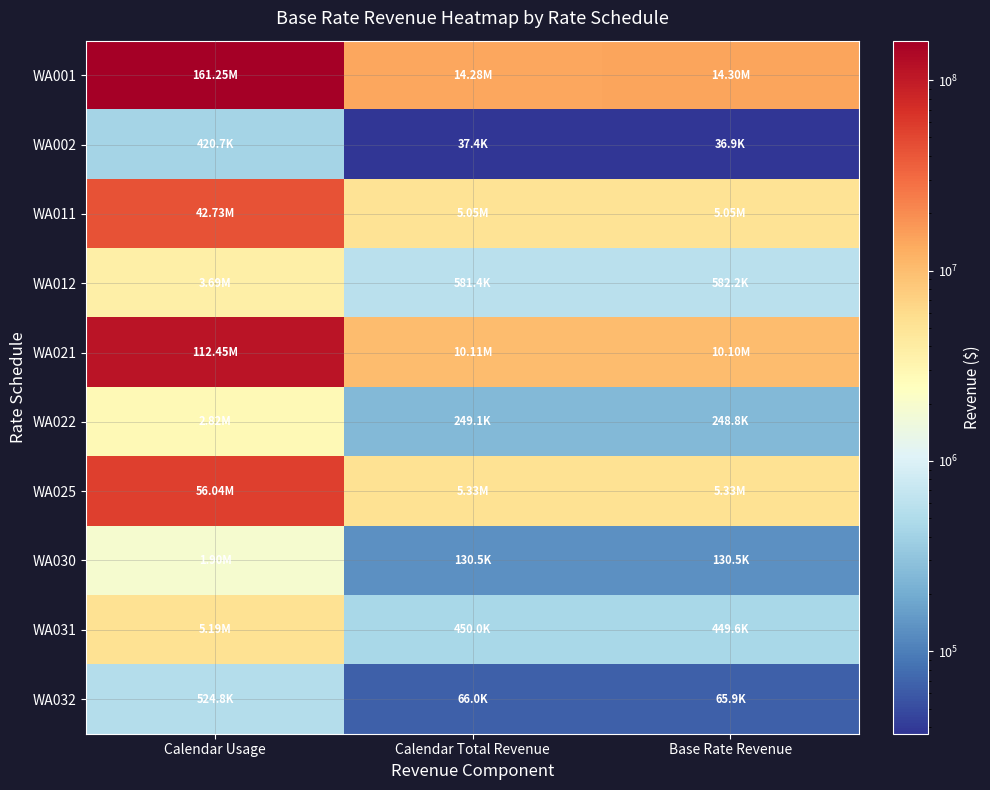

What is the maximum value shown in the chart?

161253102.1